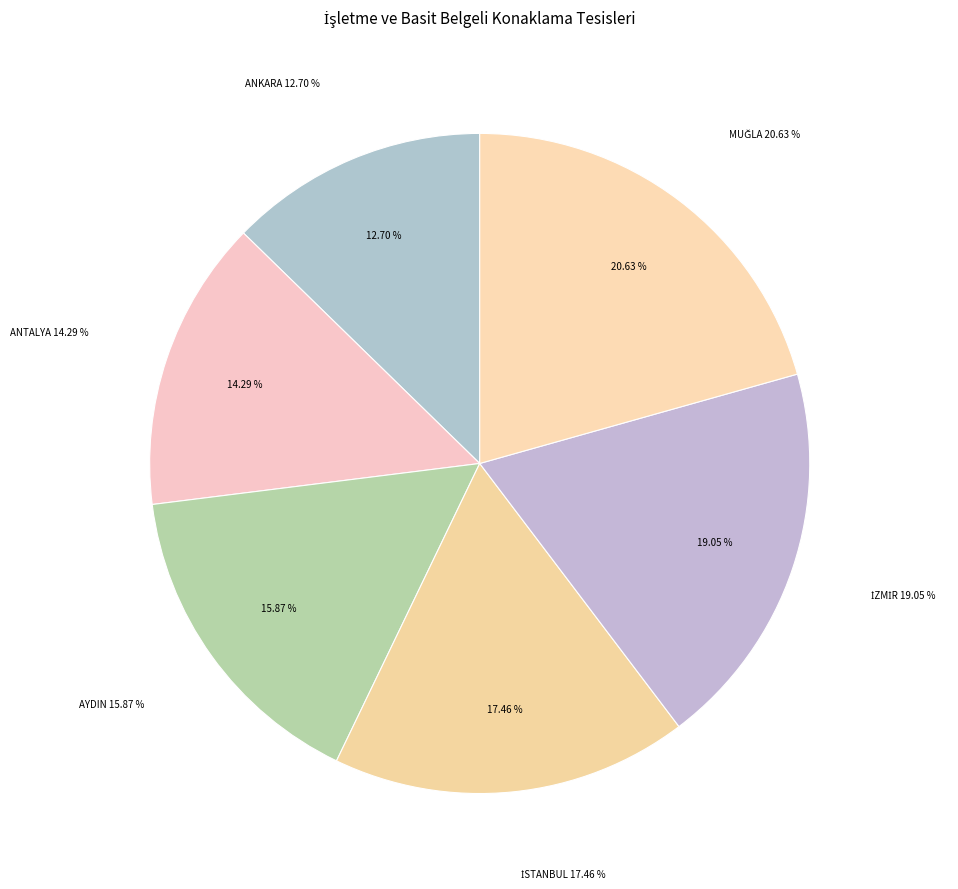

Count the number of slices in the pie.

6